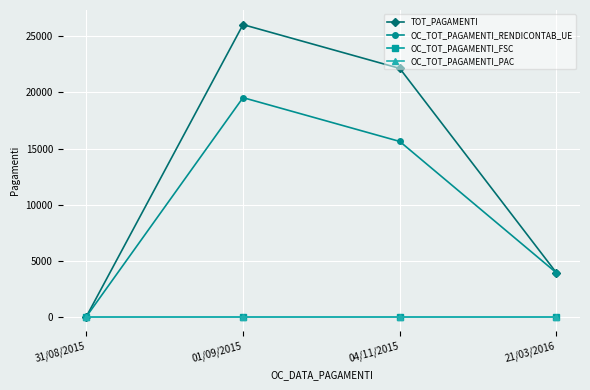

What is the total value across all series at 04/11/2015?

37774.2